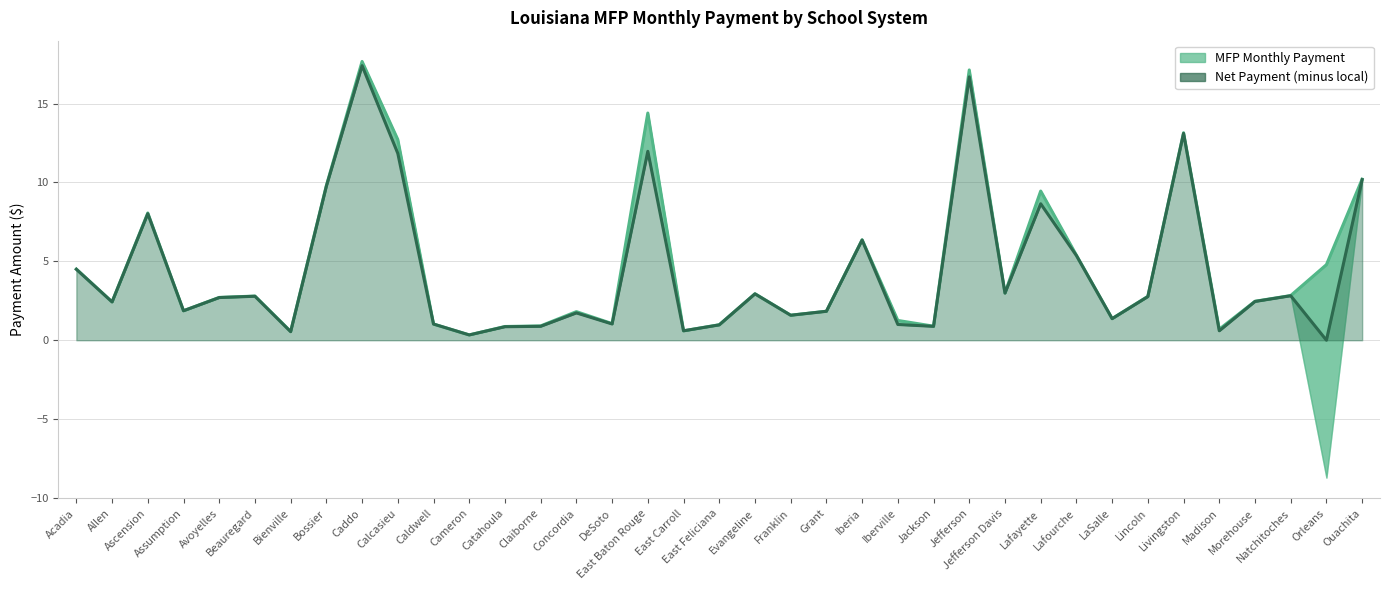

True or false: Net Payment (minus local) has more than 0 points higher than both neighbors.

True